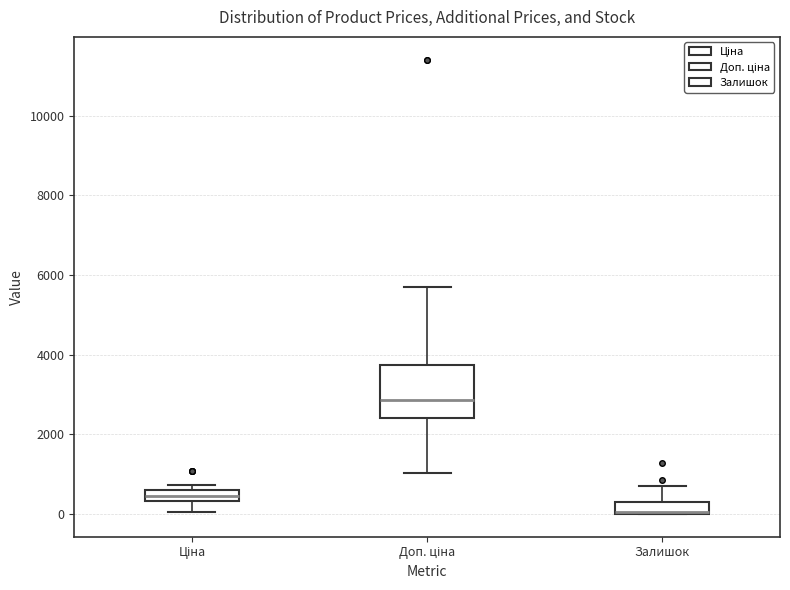

Where does the upper whisker of the box for Залишок end on the y-axis? The values are not printed on the chart, so give them approximately, as read against the axis.

600